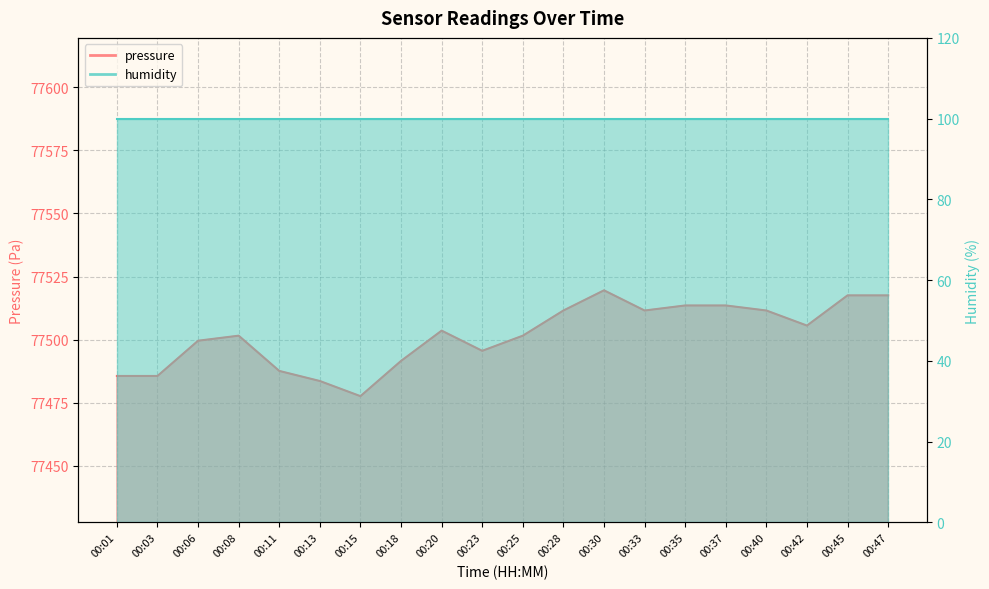

Reading left to right, what are all the values shown in this chart?

00:01=77485.6	00:03=77485.6	00:06=77499.6	00:08=77501.6	00:11=77487.6	00:13=77483.6	00:15=77477.6	00:18=77491.6	00:20=77503.6	00:23=77495.6	00:25=77501.6	00:28=77511.6	00:30=77519.6	00:33=77511.6	00:35=77513.6	00:37=77513.6	00:40=77511.6	00:42=77505.6	00:45=77517.6	00:47=77517.6